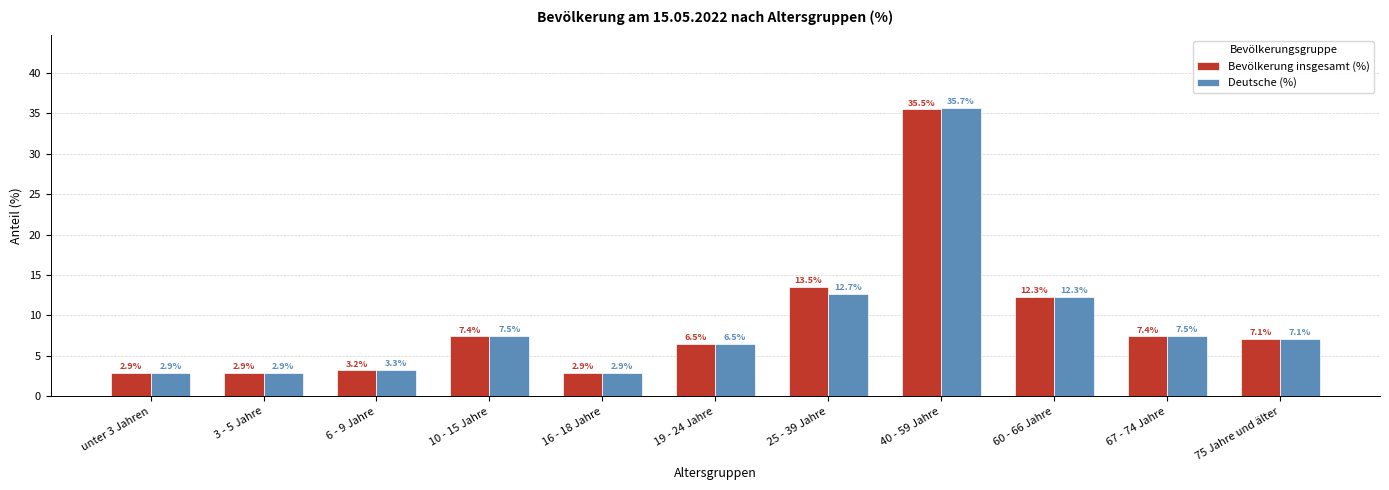

Are the bars grouped side by side (vs. stacked)?

Yes